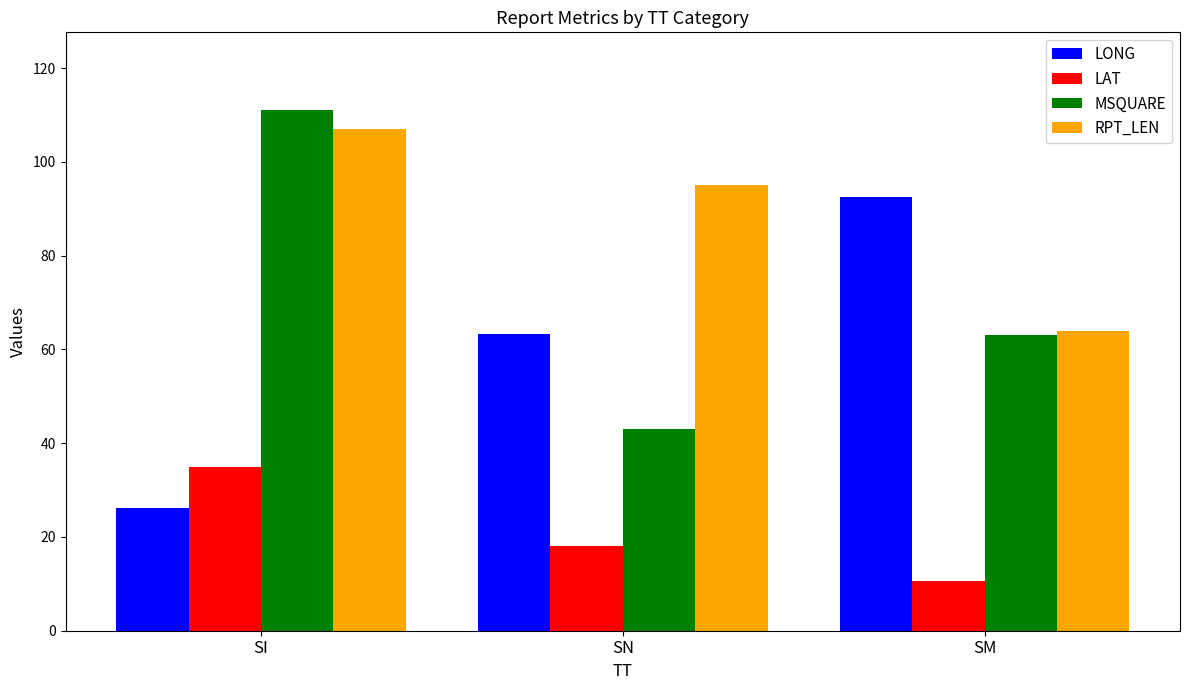

What is the minimum value for MSQUARE?

43.0